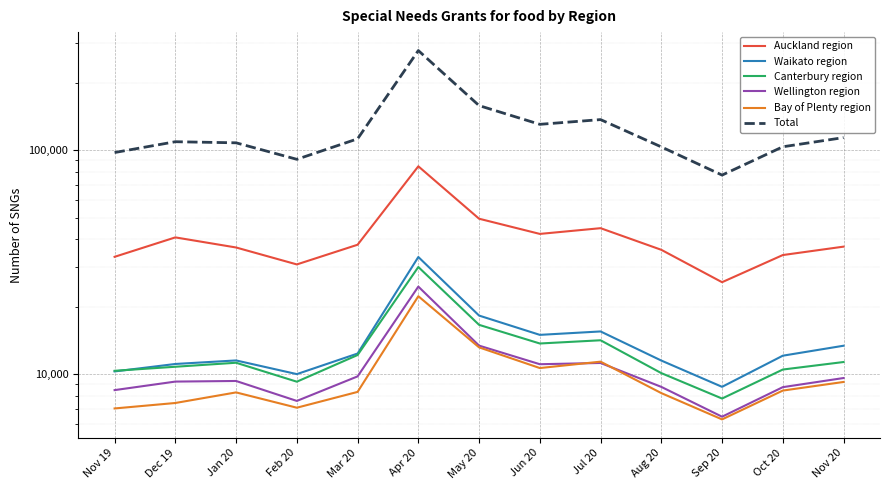

What is the total value across all series at May 20?

268789